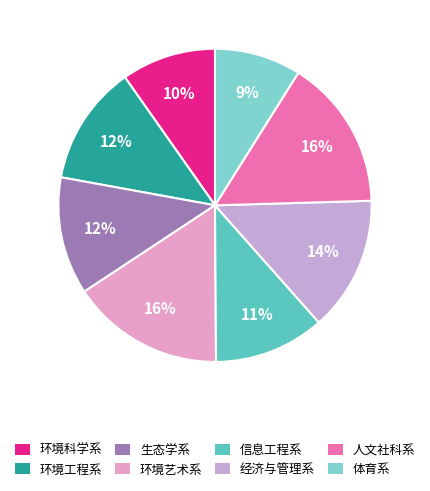

To the nearest percent, what is the difference between the largest and smallest slice percentages?

7%